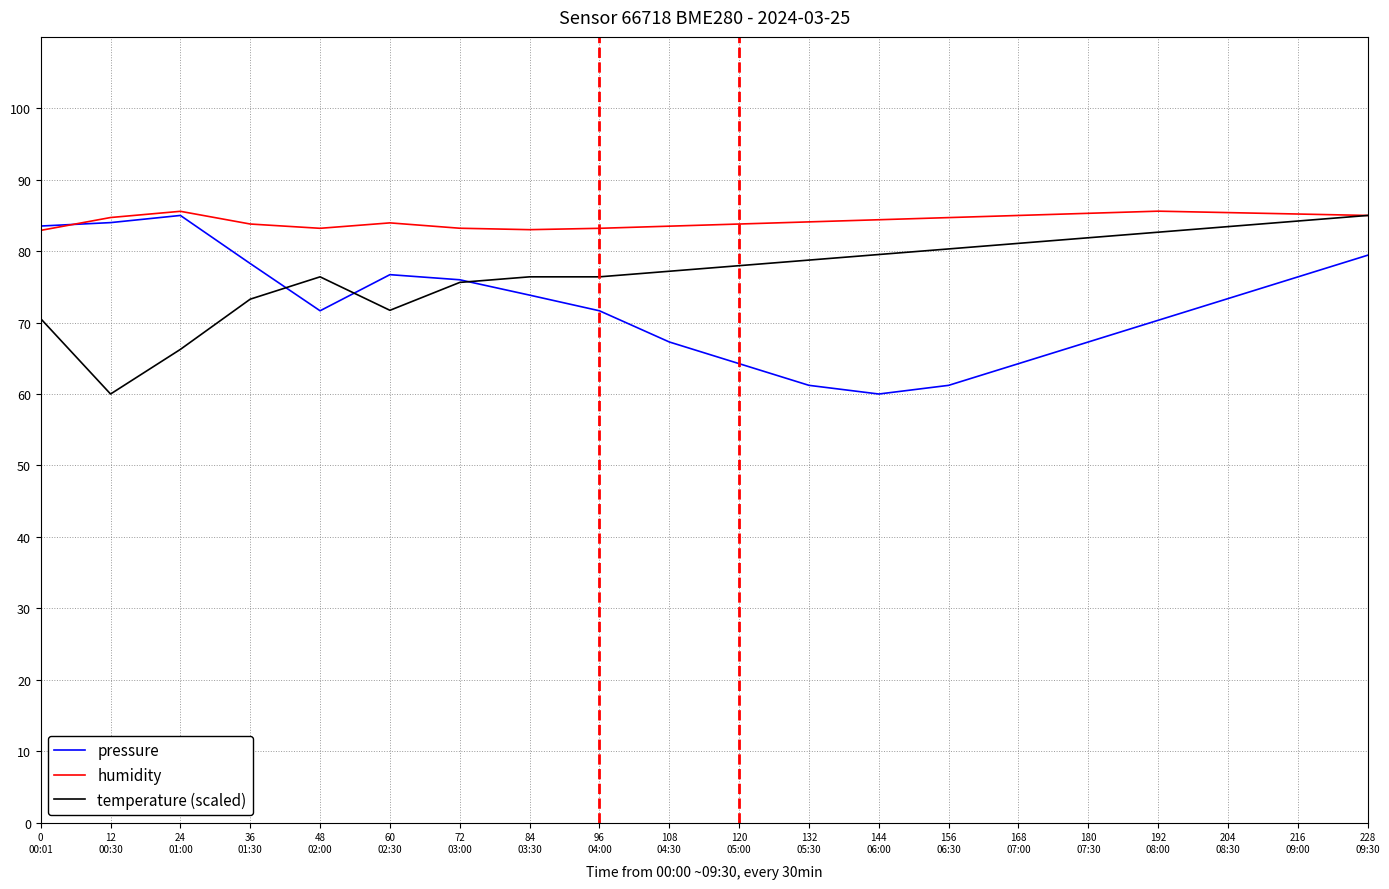

List the series in order of their overall mean, highest first.

humidity, temperature (scaled), pressure